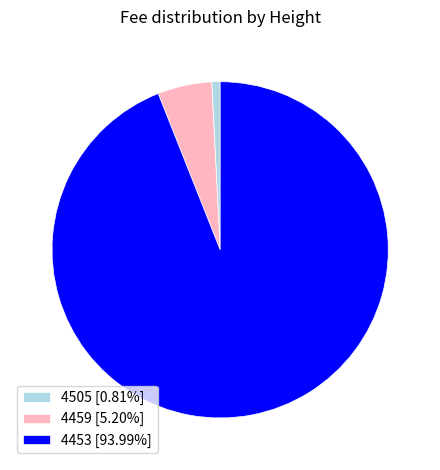

Does 4453 [93.99%] account for over 50% of the chart?

Yes